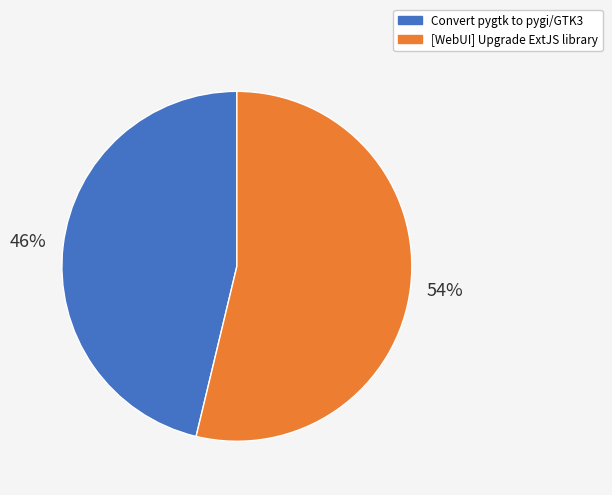

Count the number of slices in the pie.

2